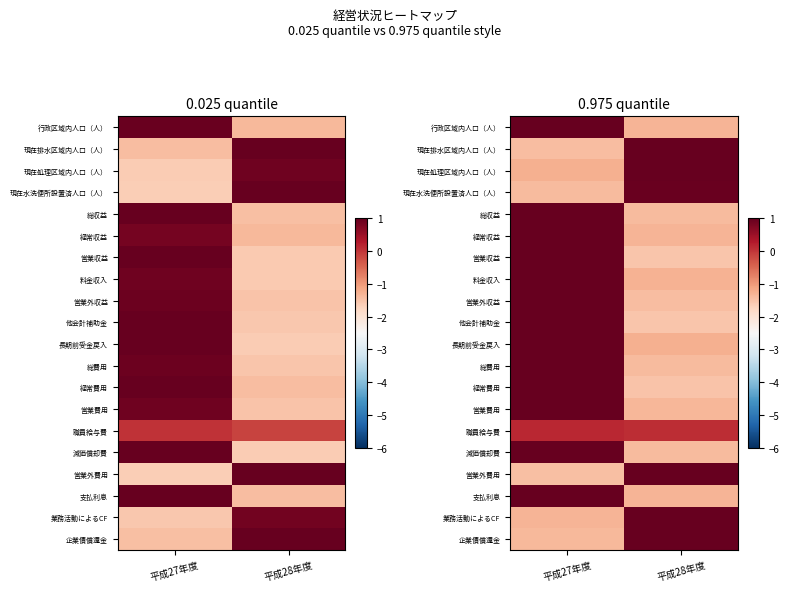

What is the difference between the maximum and minimum values in the 経常収益 series?

2.3